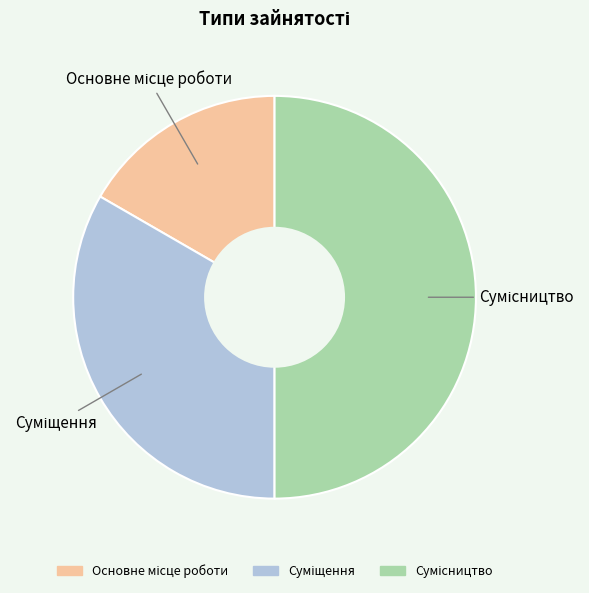

True or false: Сумісництво accounts for 43% of the total.

False